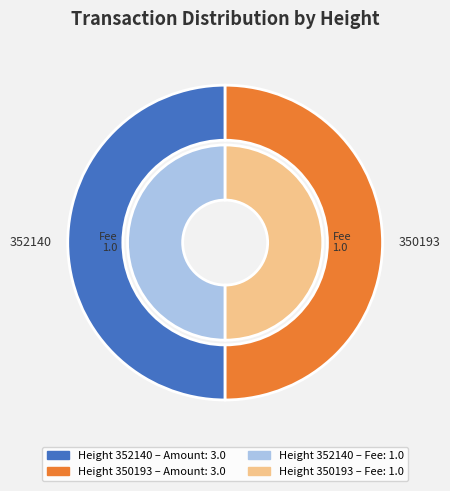

What is the total percentage of 352140 and 350193?

100.0%